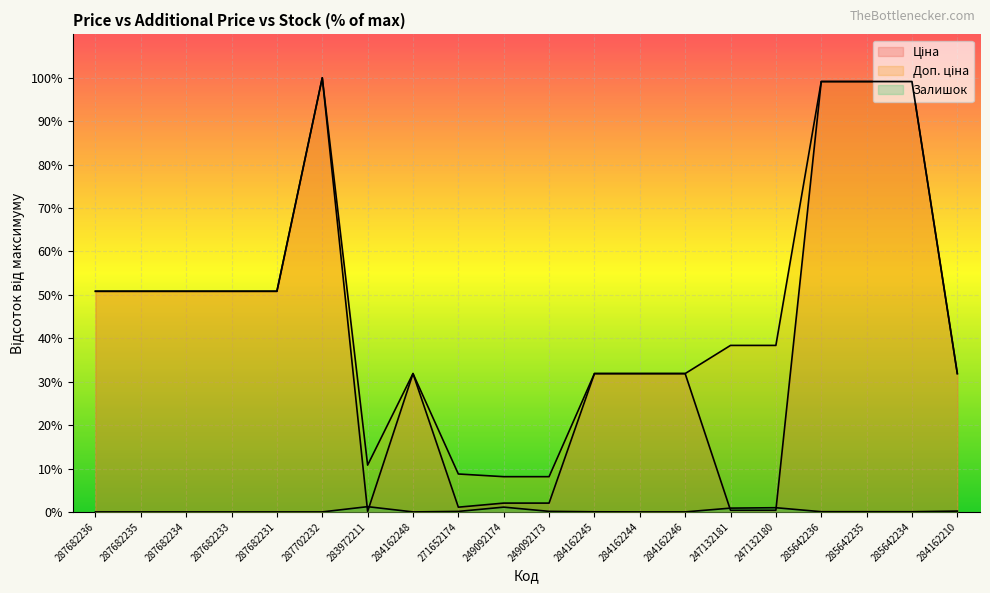

What is the value of the Доп. ціна point at the 8th from the left?

31.9